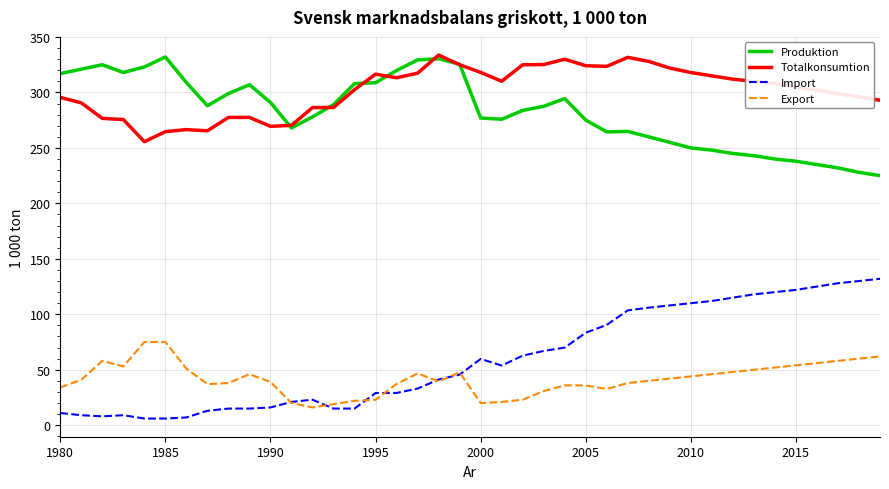

Which series has the largest total across all categories?

Totalkonsumtion